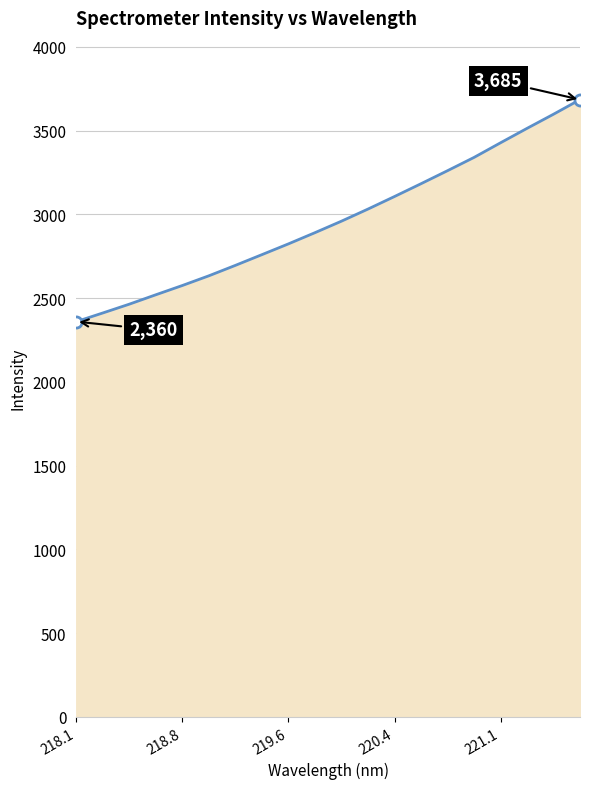

What is the maximum value shown in the chart?

3685.4